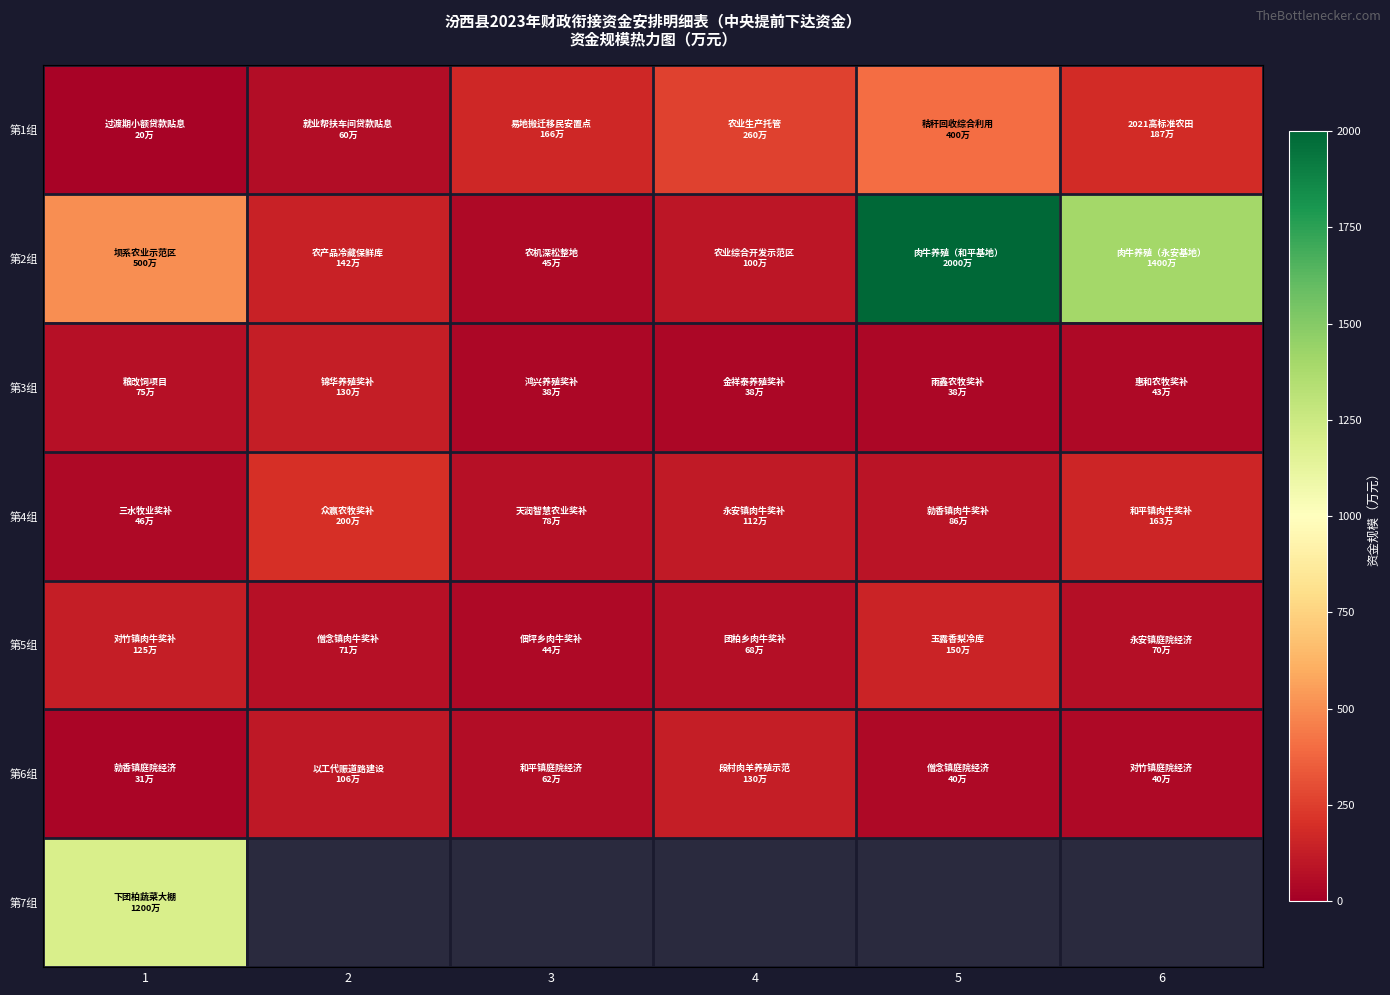

Which label corresponds to the largest value in the chart?

5